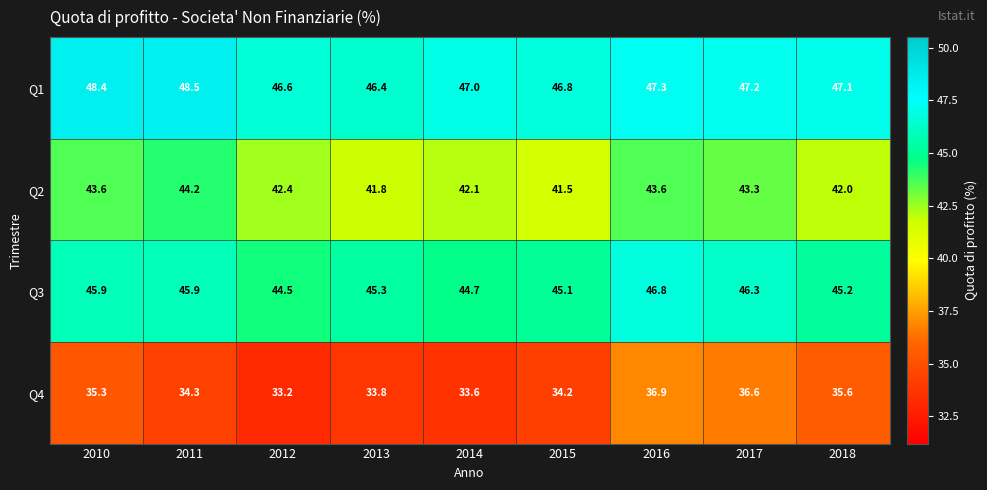

List the series in order of their peak value, highest first.

Q1, Q3, Q2, Q4